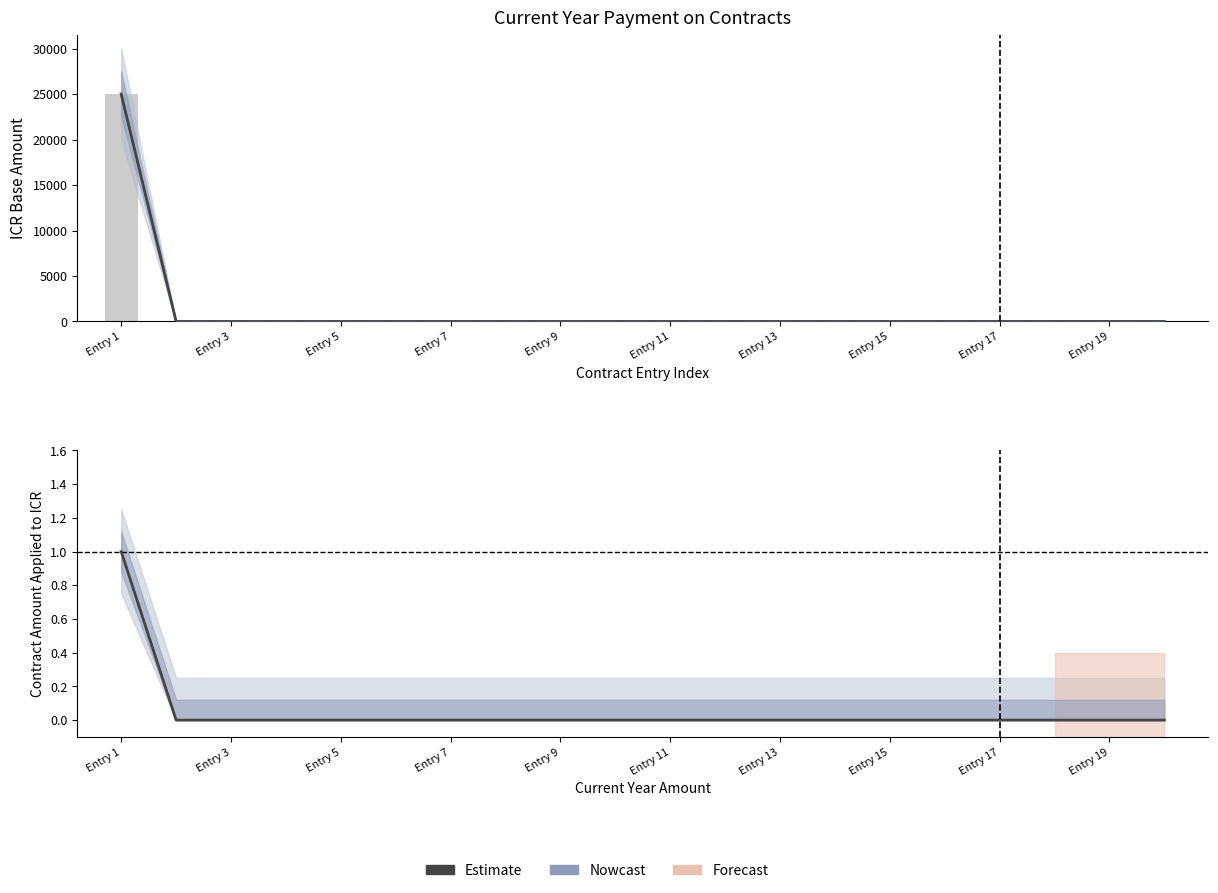

At how many categories does at least one series exceed 8859?

1